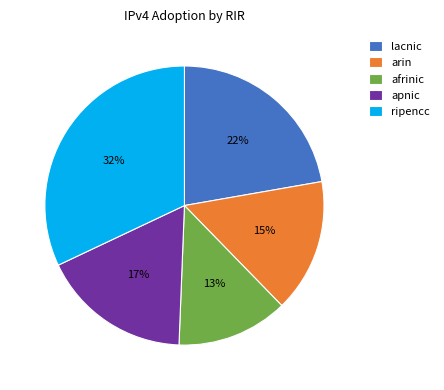

To the nearest percent, what is the difference between the afrinic and ripencc slice percentages?

19%